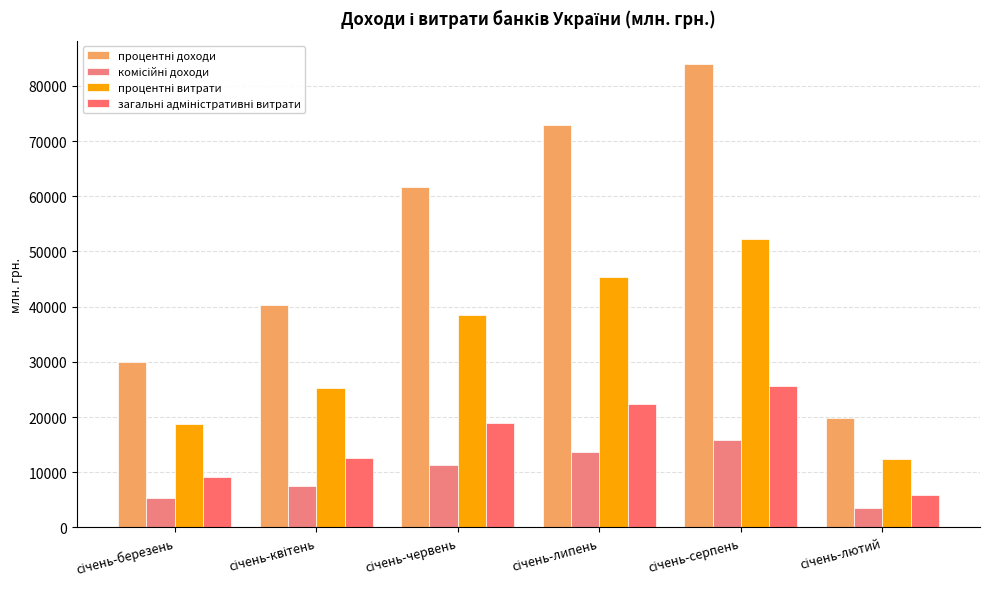

How many groups of bars are there?

6